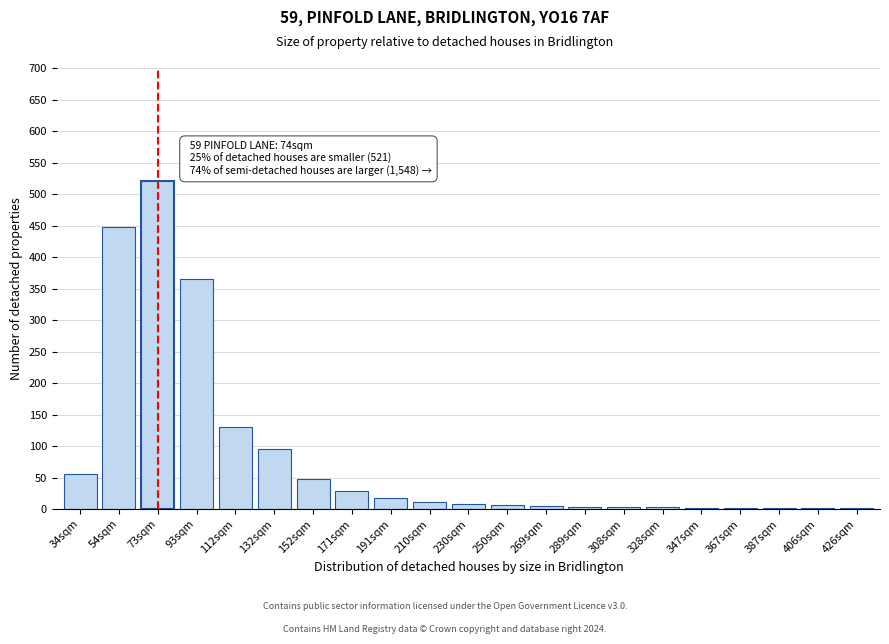

Where is the data nearest to the value 261?

93sqm